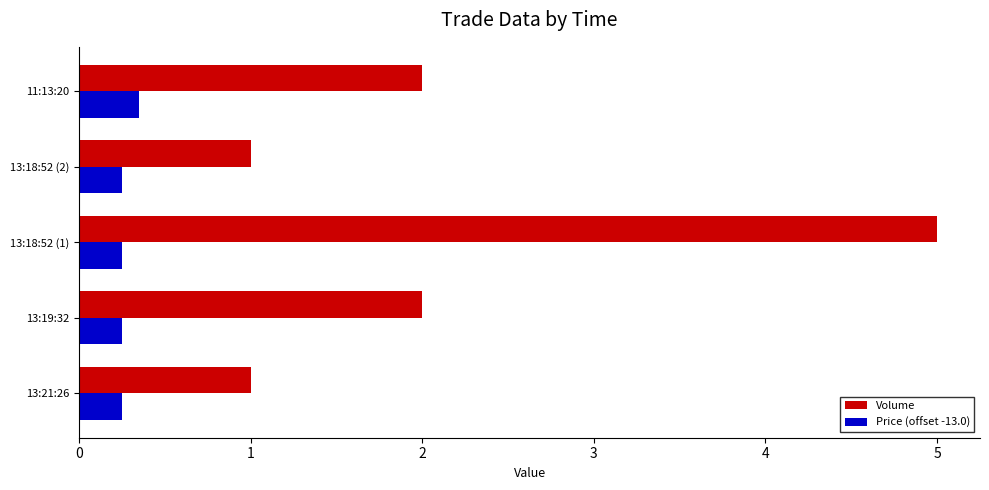

Is it true that Volume equals 1.2 at 11:13:20?

False